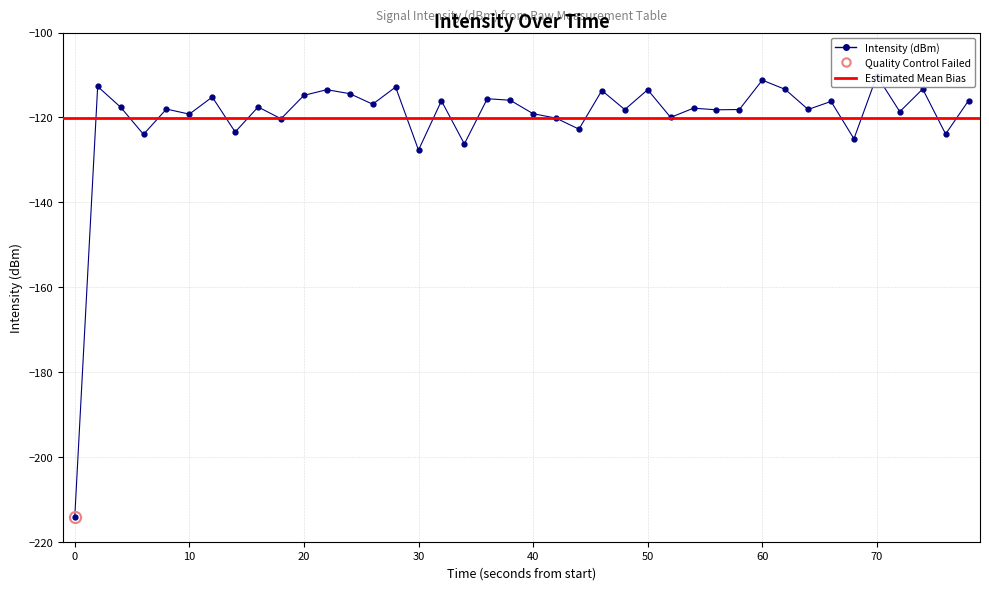

How many data points are above -117?

18